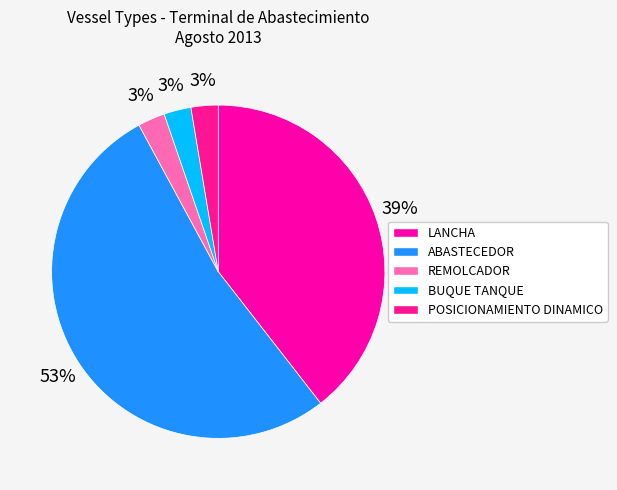

To the nearest percent, what percentage of the pie is LANCHA?

39%